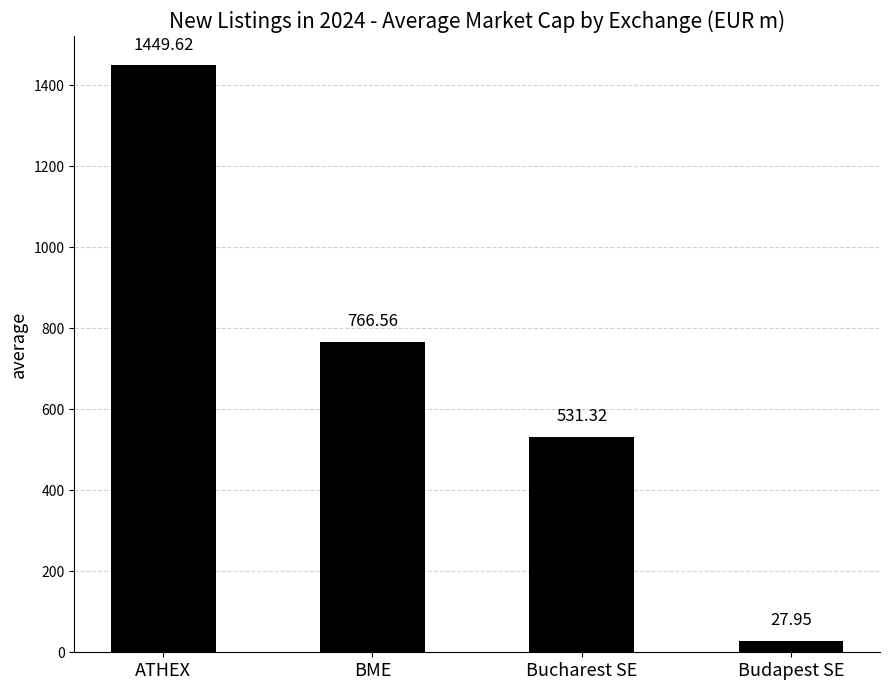

Which label corresponds to the largest value in the chart?

ATHEX